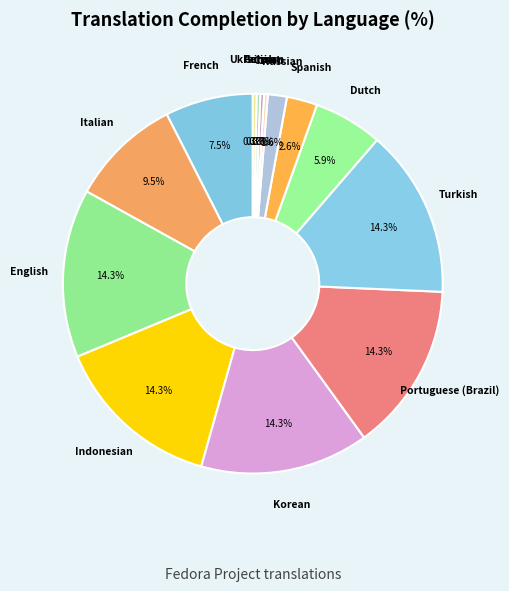

Between Polish and Korean, which is larger?

Korean